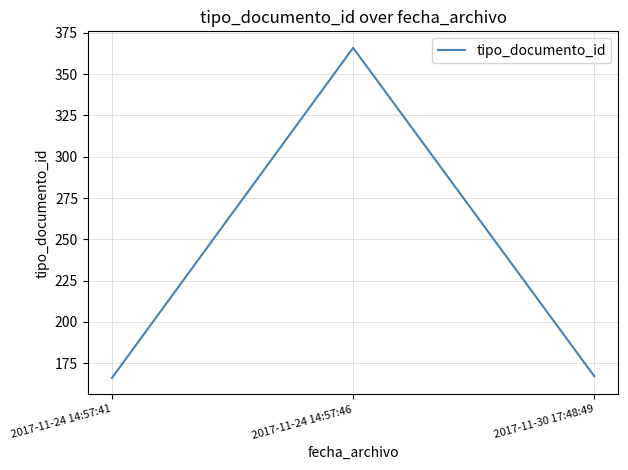

What is the maximum value shown in the chart?

366